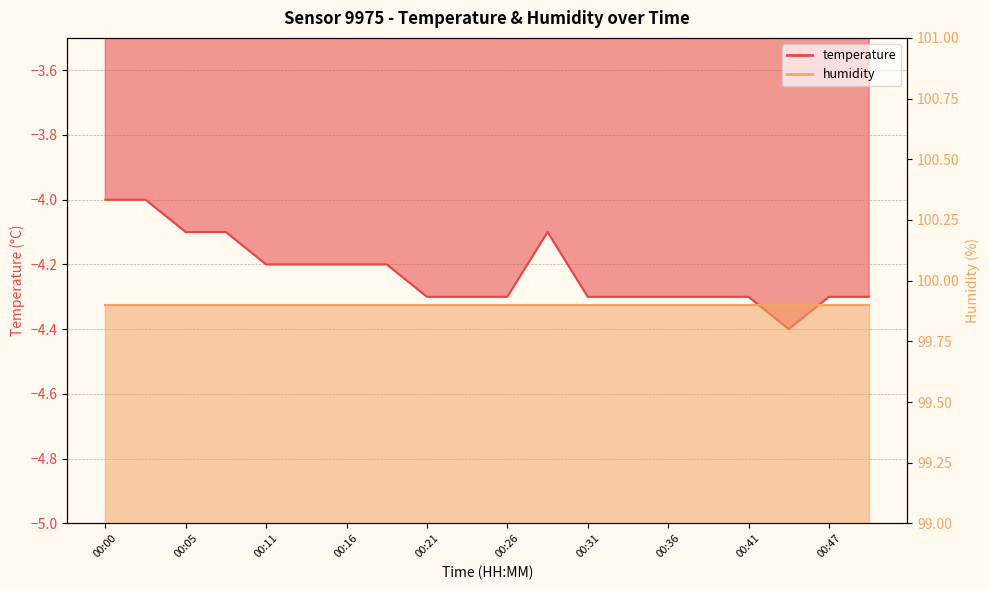

Rank the categories by value from highest to lowest.

00:00, 00:03, 00:05, 00:08, 00:28, 00:11, 00:13, 00:16, 00:18, 00:21, 00:23, 00:26, 00:31, 00:34, 00:36, 00:39, 00:41, 00:47, 00:49, 00:44